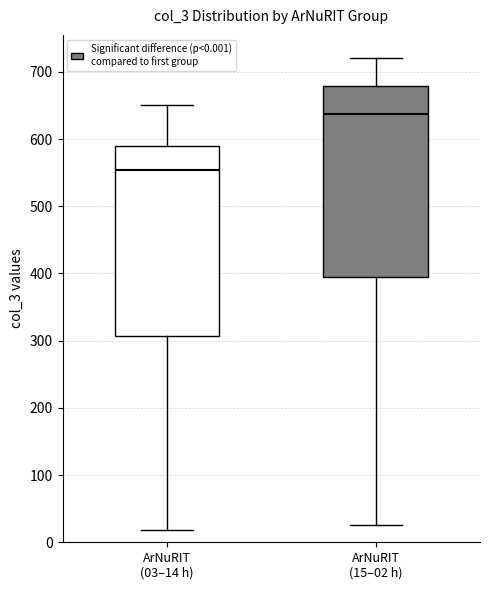

Where does the upper whisker of the box for ArNuRIT (03–14 h) end on the y-axis? The values are not printed on the chart, so give them approximately, as read against the axis.

650